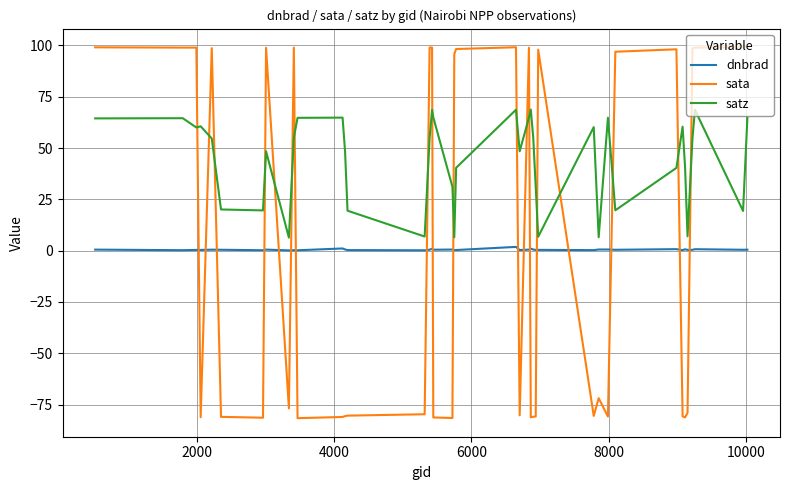

True or false: satz has more than 2 points higher than both neighbors.

True